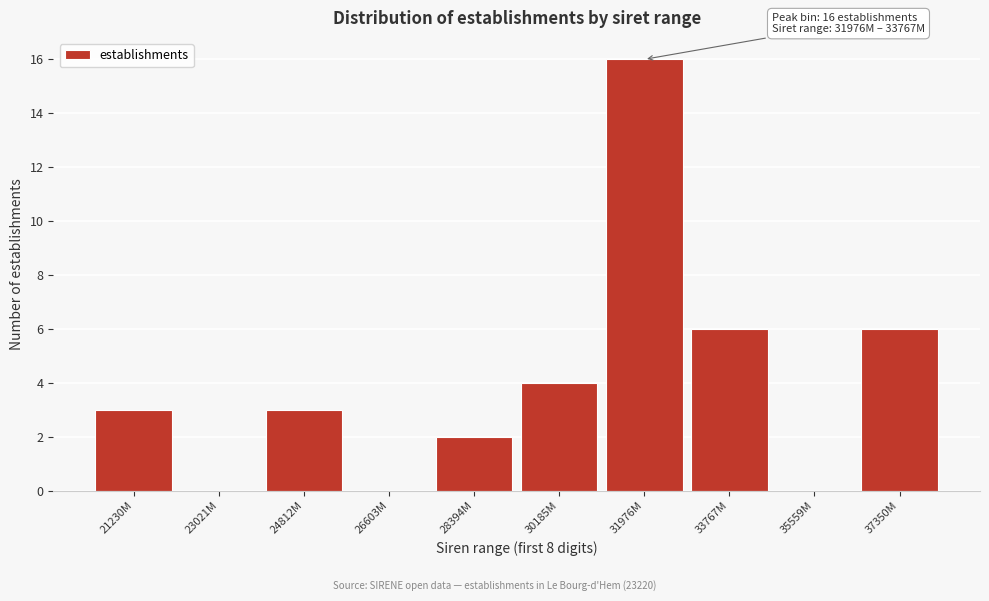

Reading left to right, what are all the values shown in this chart?

21230M=3	23021M=0	24812M=3	26603M=0	28394M=2	30185M=4	31976M=16	33767M=6	35559M=0	37350M=6